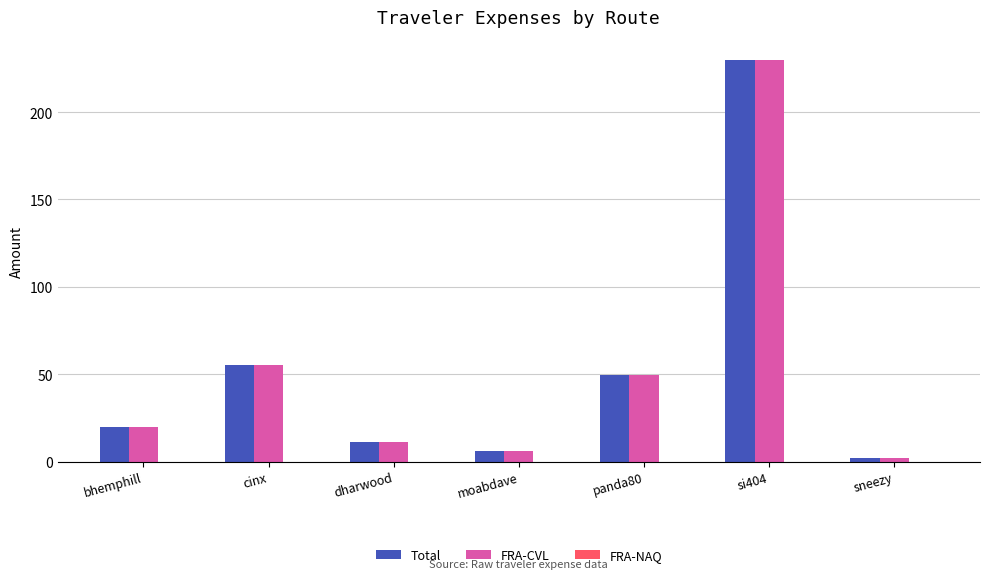

How many distinct data groups are displayed?

2